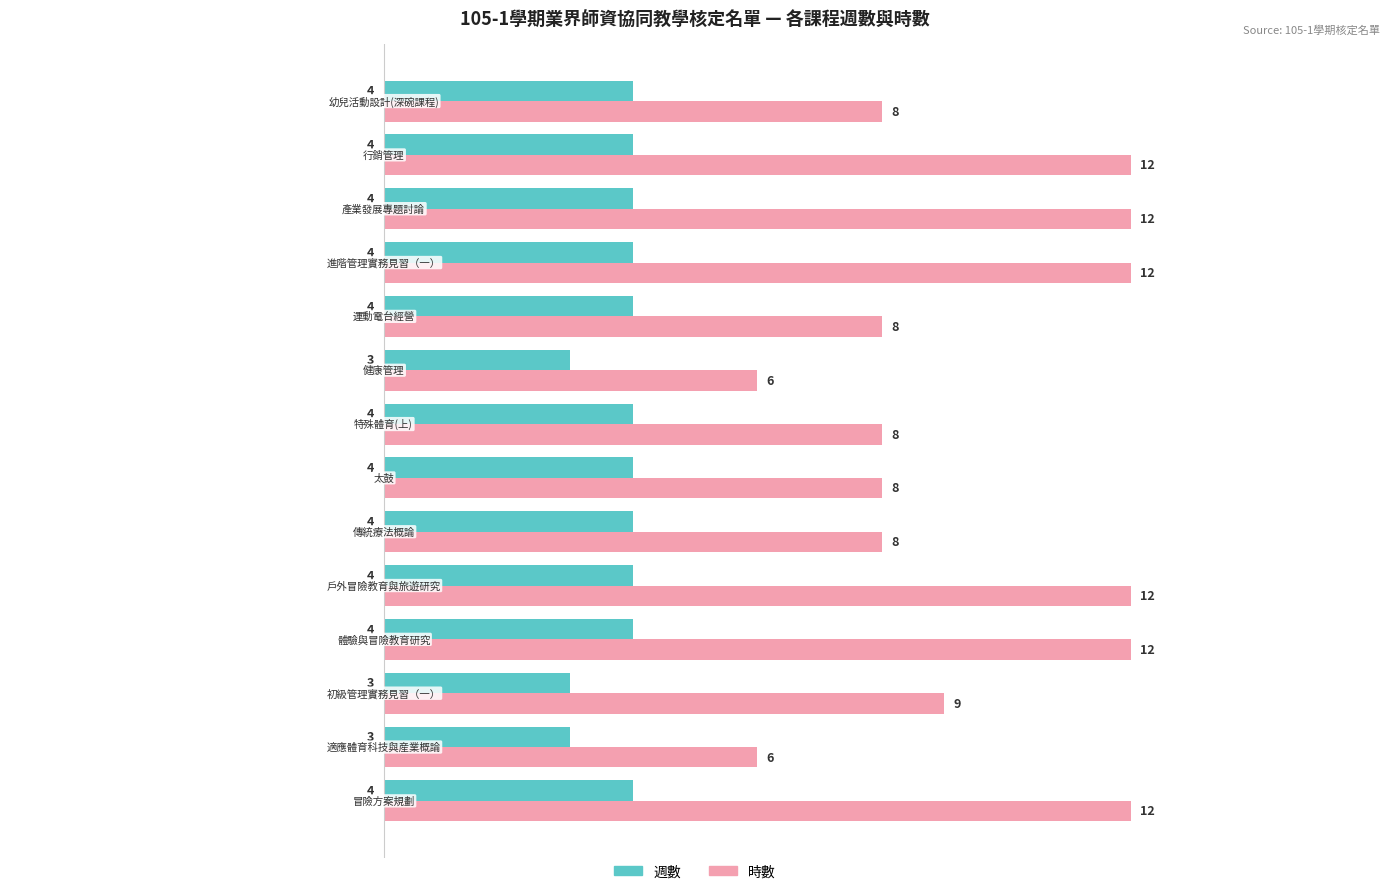

Rank the series by their average value, from highest to lowest.

時數, 週數